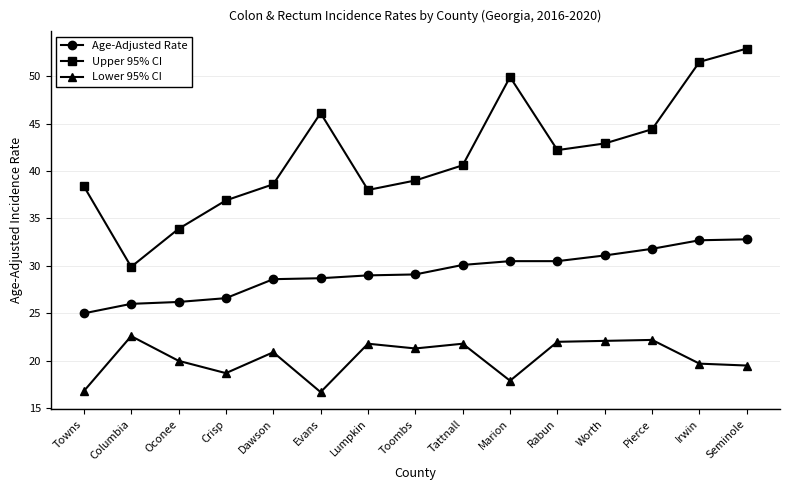

What position from the right is Rabun?

5